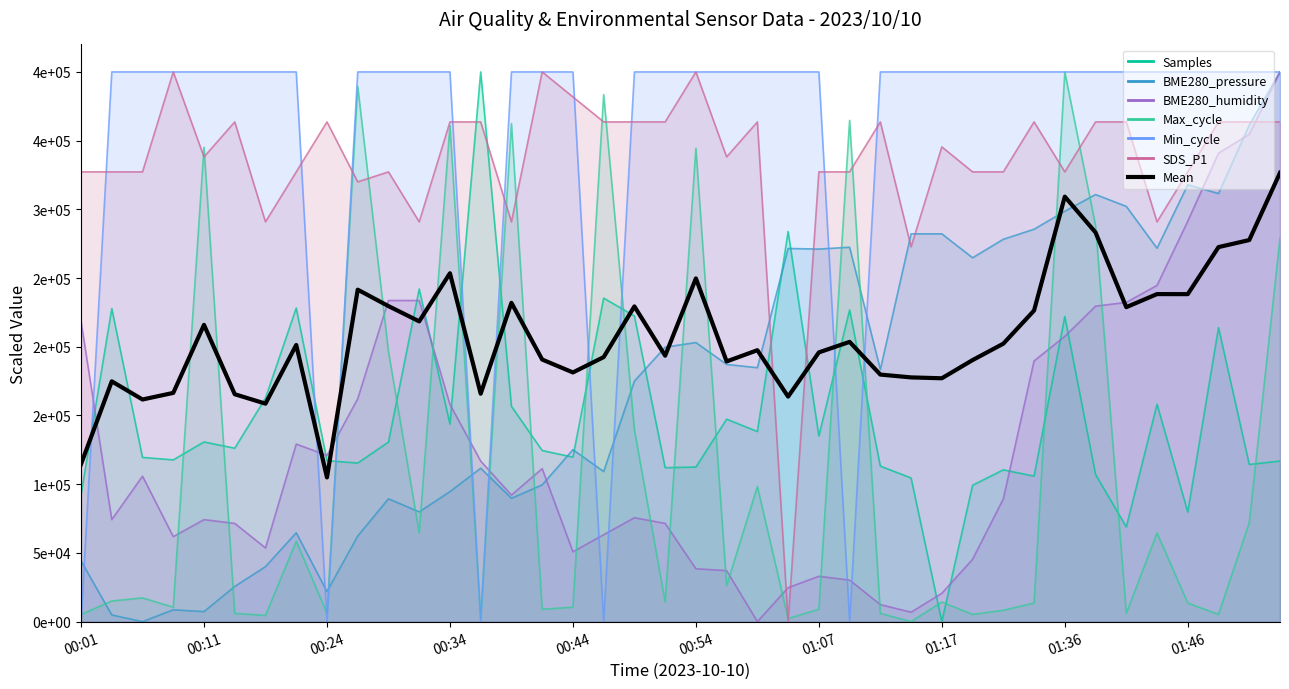

How many interior local peaks (higher than both neighbors) does the data have?

12